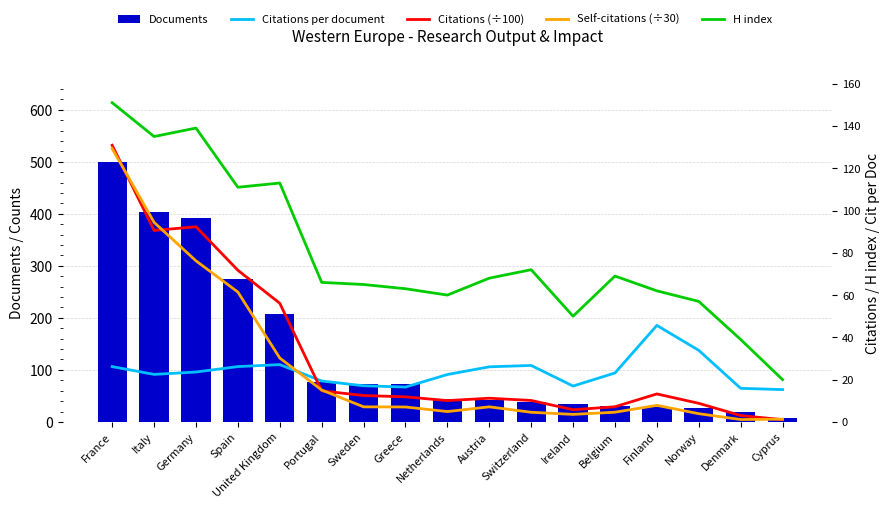

At how many categories does at least one series exceed 48?

15